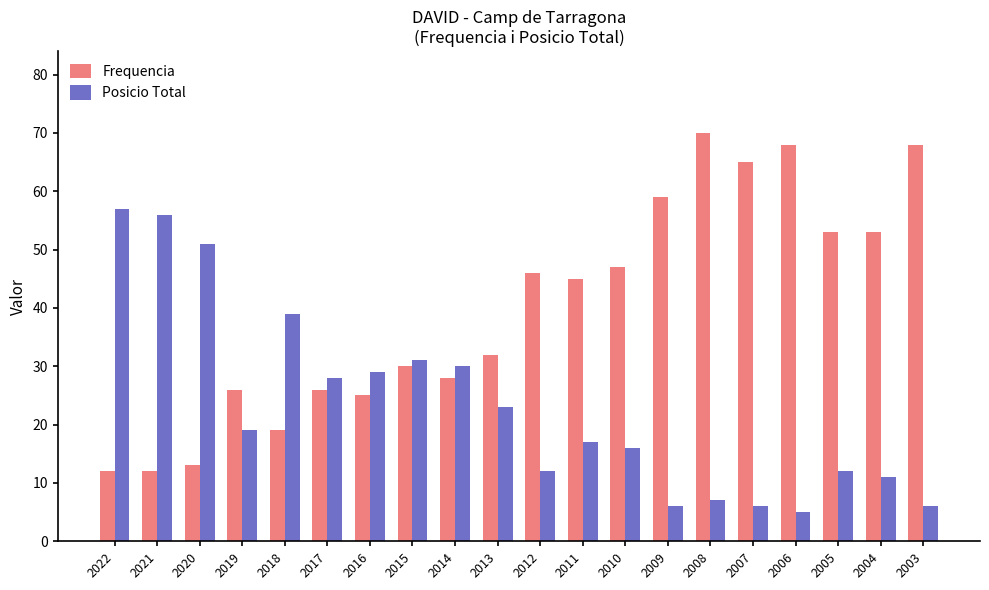

Is it true that Posicio Total equals 31 at 2015?

True